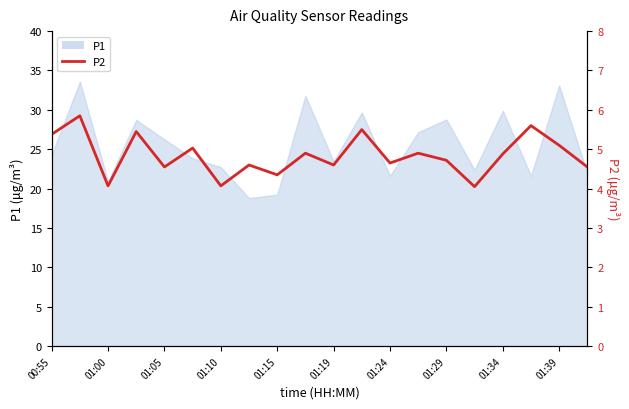

Is it true that the value at 01:10 is 1.9?

False